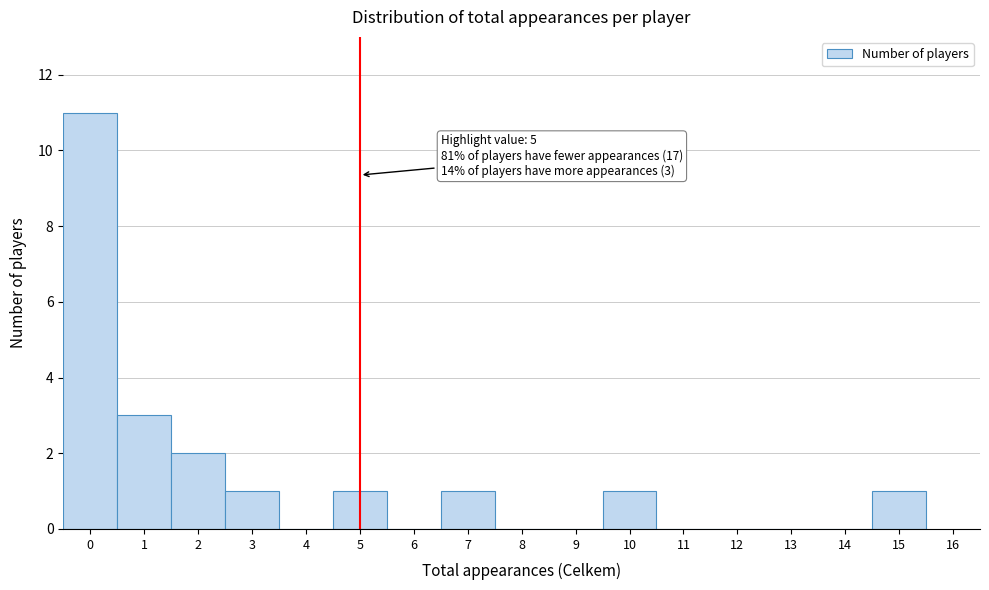

Which range on the x-axis has the tallest bar?

-0.5 to 0.5